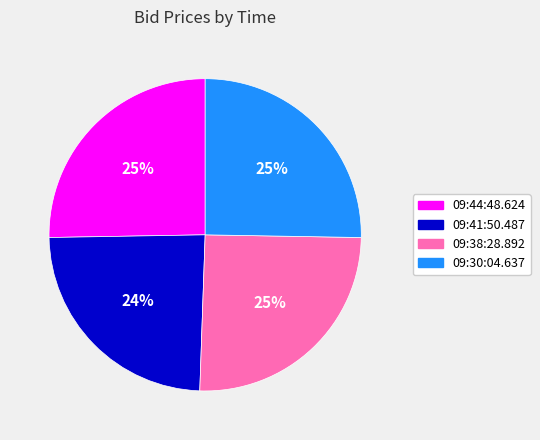

The 09:30:04.637 slice represents 19% of the pie. True or false?

False